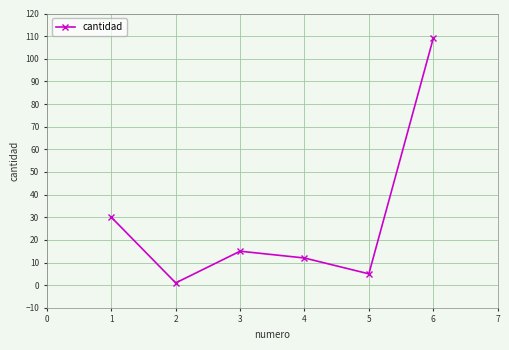

What is the change in value from 3 to 5?

-10